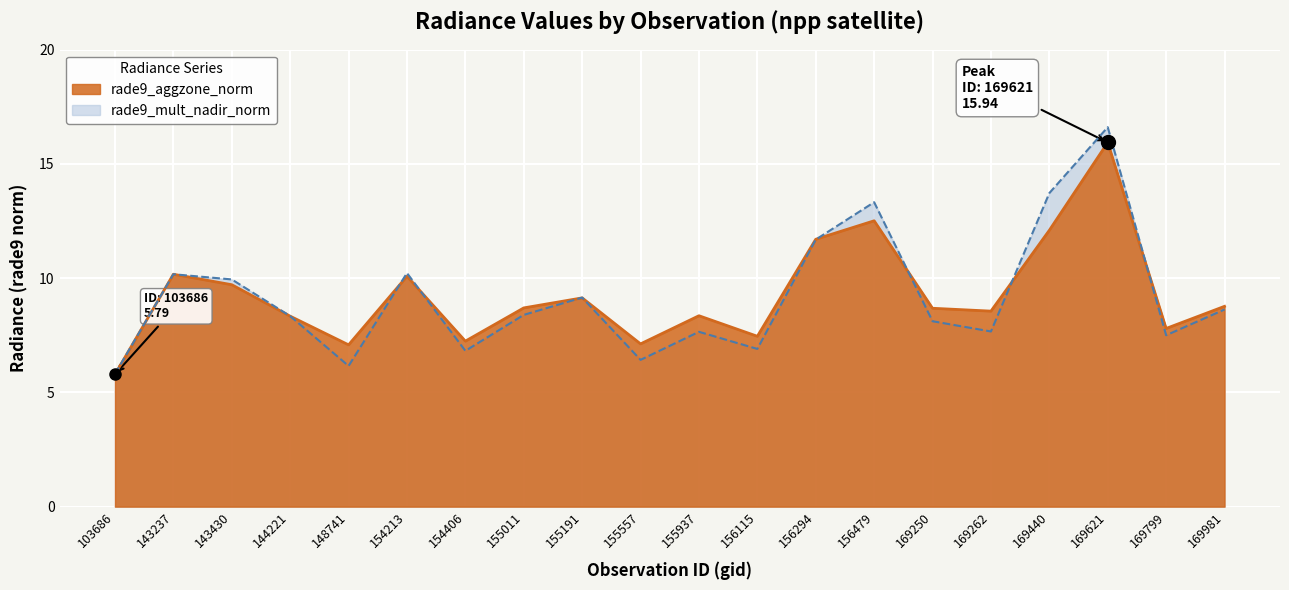

At which category is the sum across all series the highest?

169621